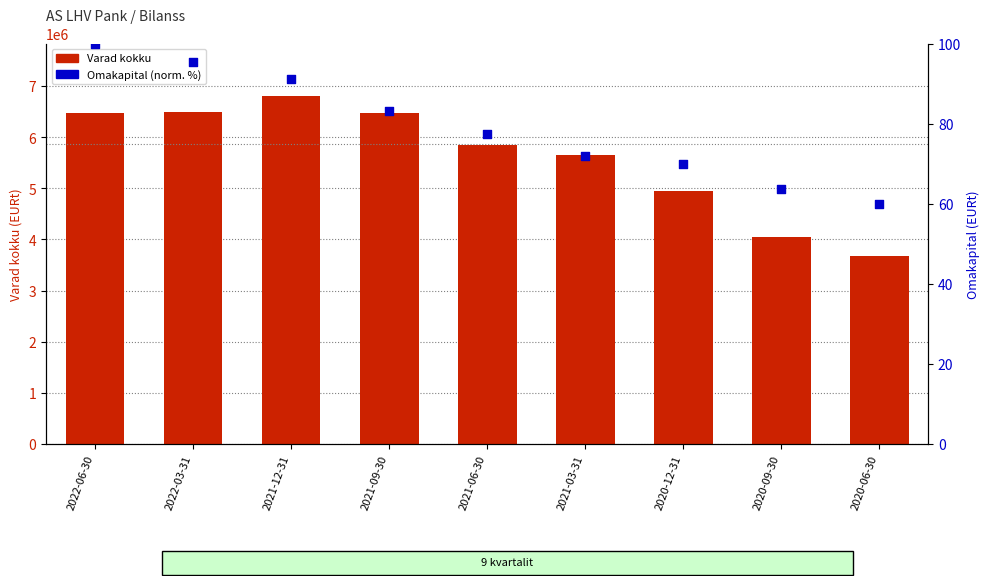

Is the value of Varad kokku at 2021-06-30 greater than the value of Omakapital (norm.) at 2020-06-30?

Yes